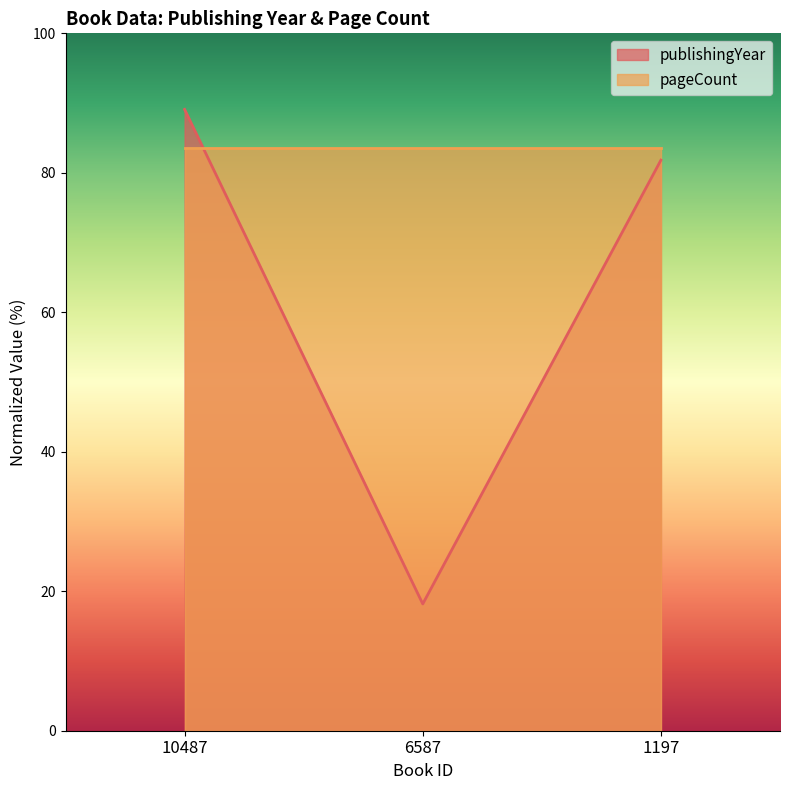

At which label does the data first exceed 81?

10487